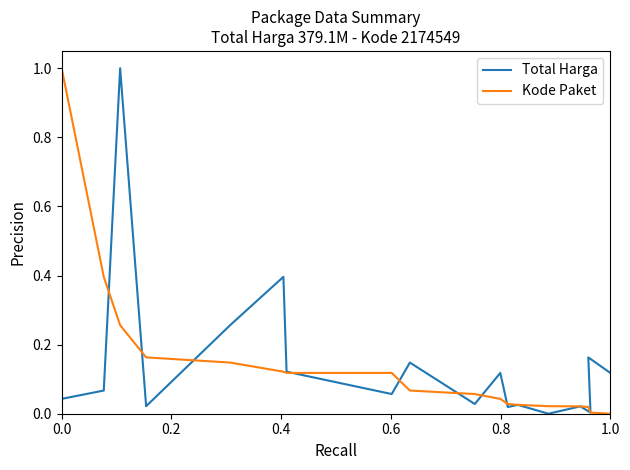

List the series in order of their peak value, highest first.

Total Harga, Kode Paket